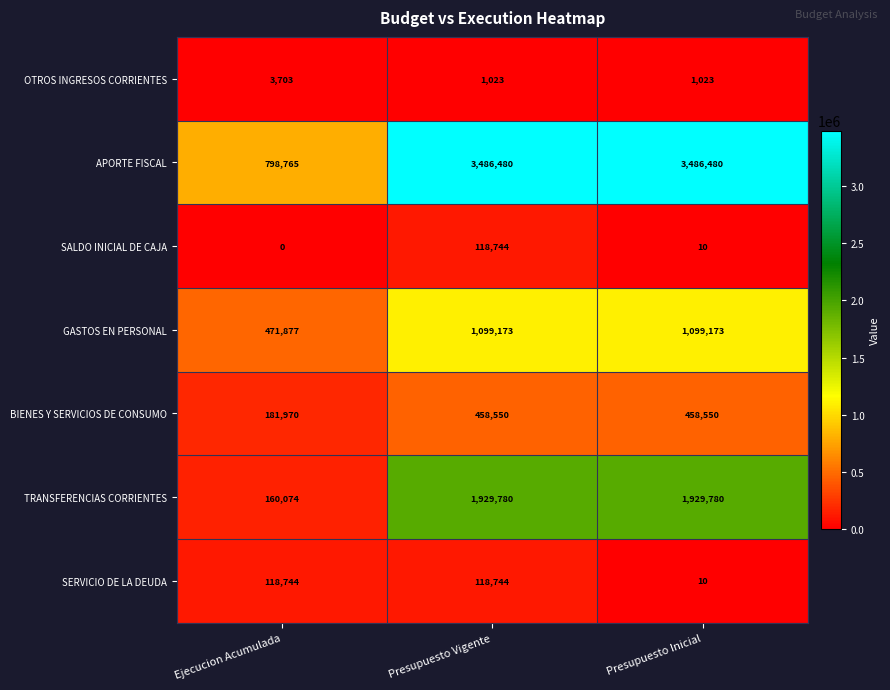

Count the TRANSFERENCIAS CORRIENTES values in the range 160074 to 1929780.

3